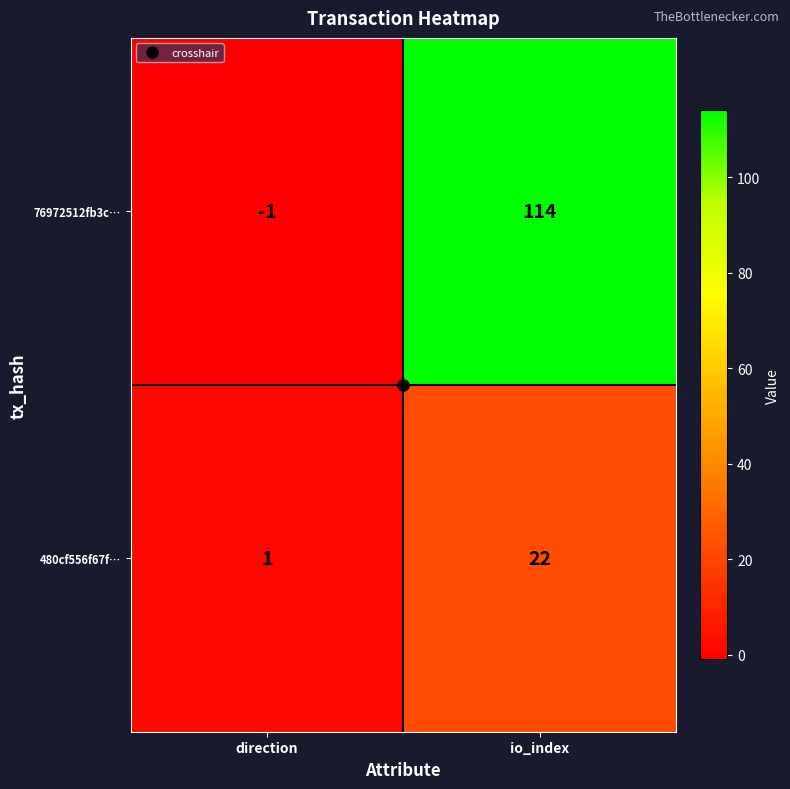

Which label corresponds to the smallest value in the chart?

direction